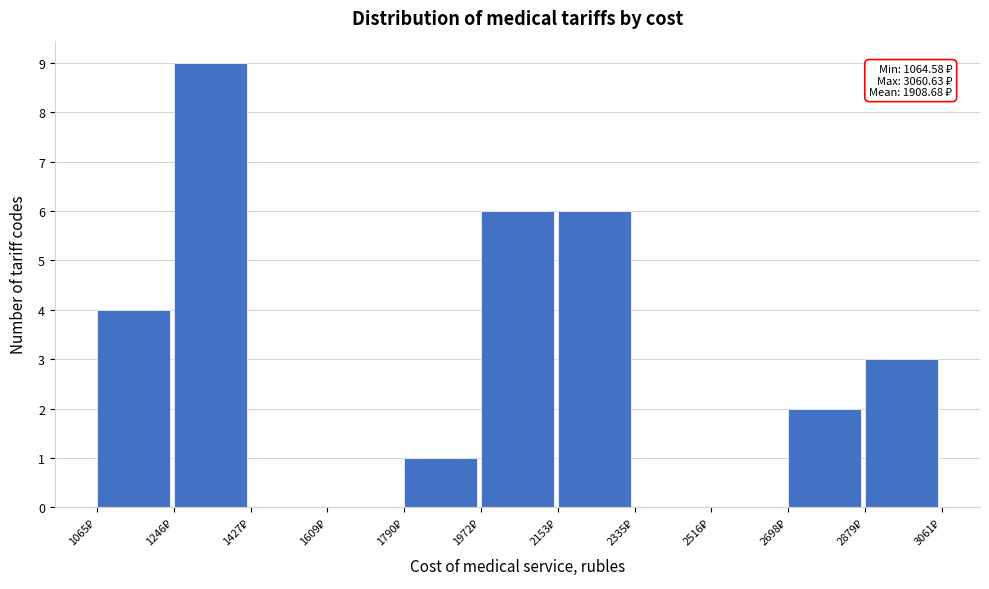

Over which range of the x-axis is the bar tallest?

1240 to 1420